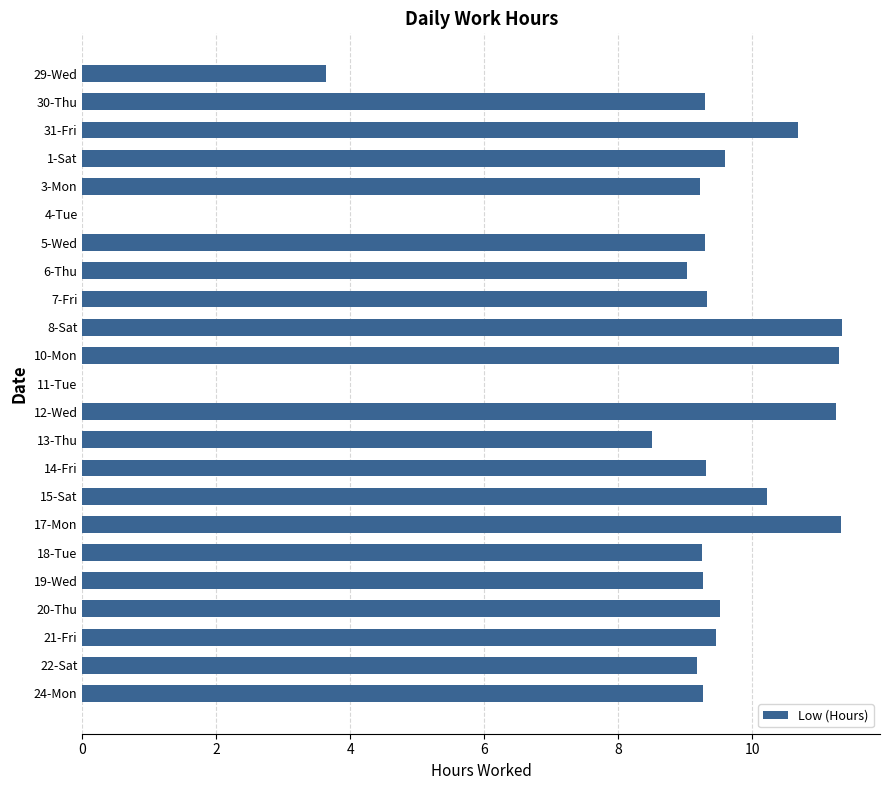

The value at 29-Wed is 3.6. True or false?

True